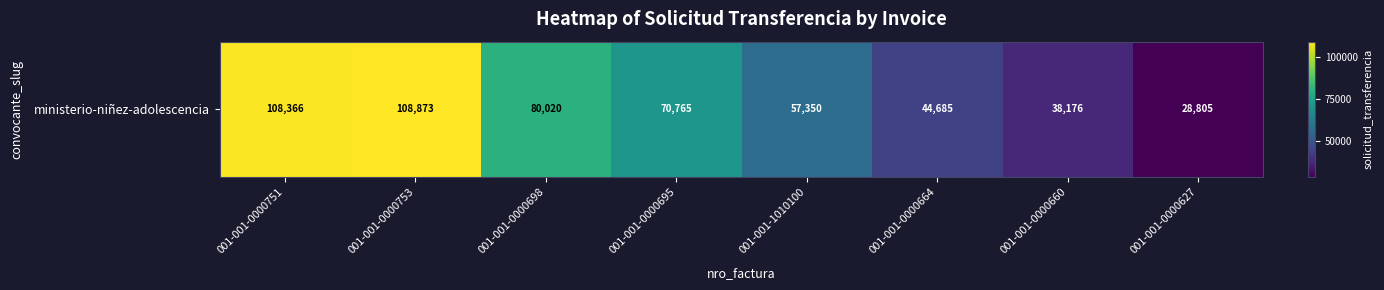

What is the maximum value shown in the chart?

108873